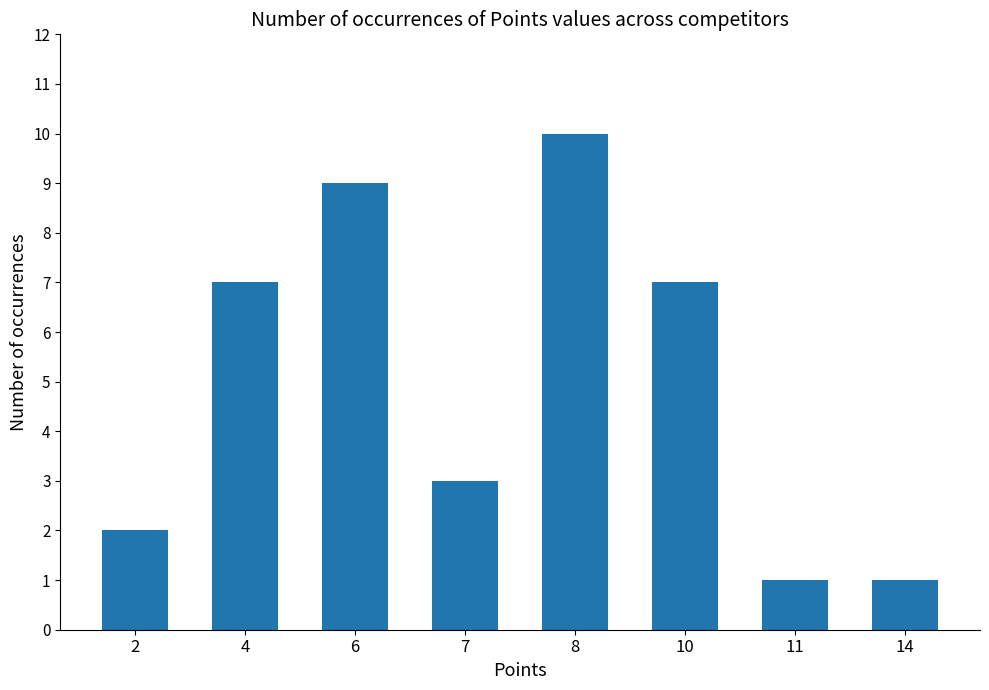

Is it true that the value at 2 is 3?

False